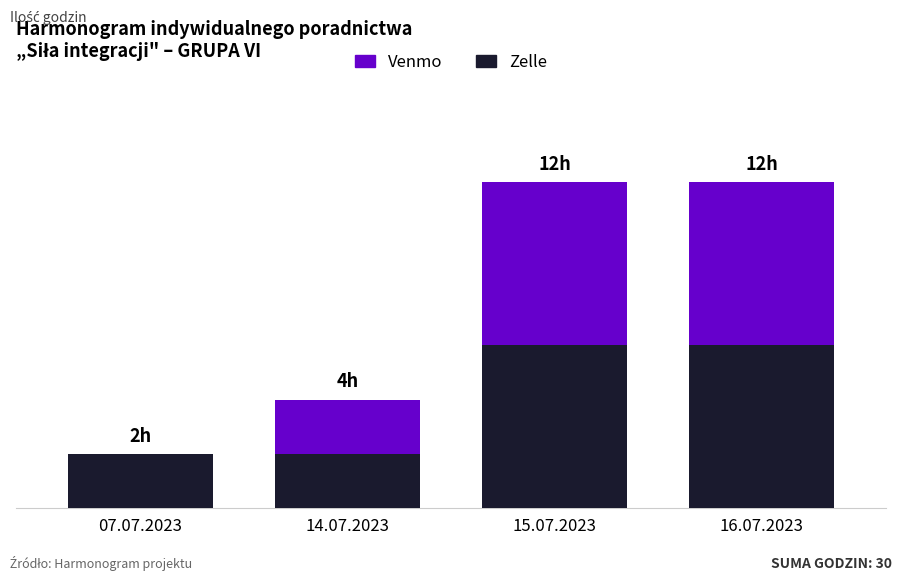

Between 14.07.2023 and 07.07.2023, which is larger?

14.07.2023